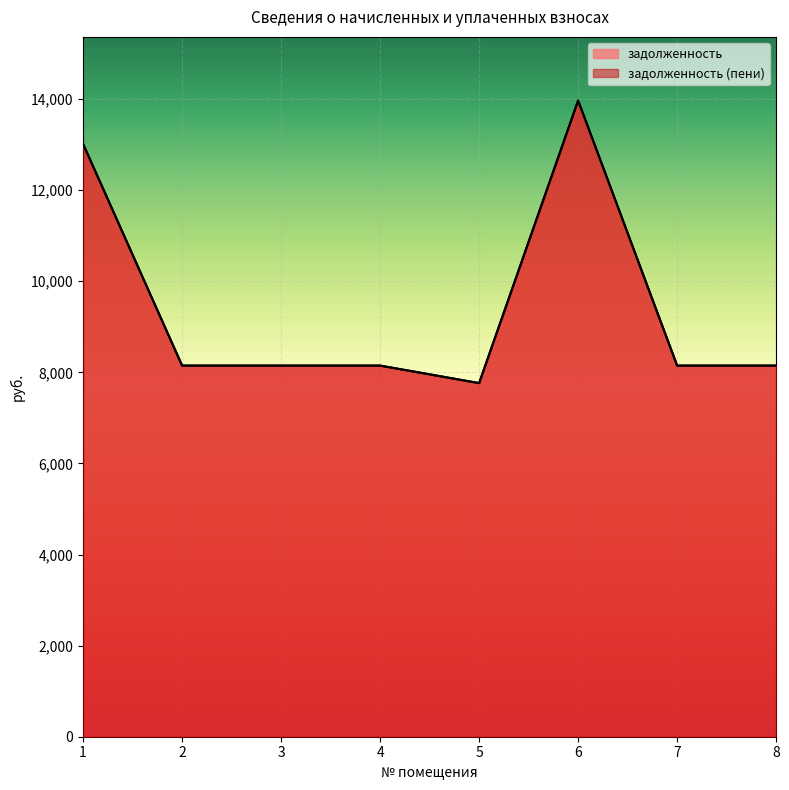

Is it true that задолженность (пени) equals 18682.2 at 6?

False